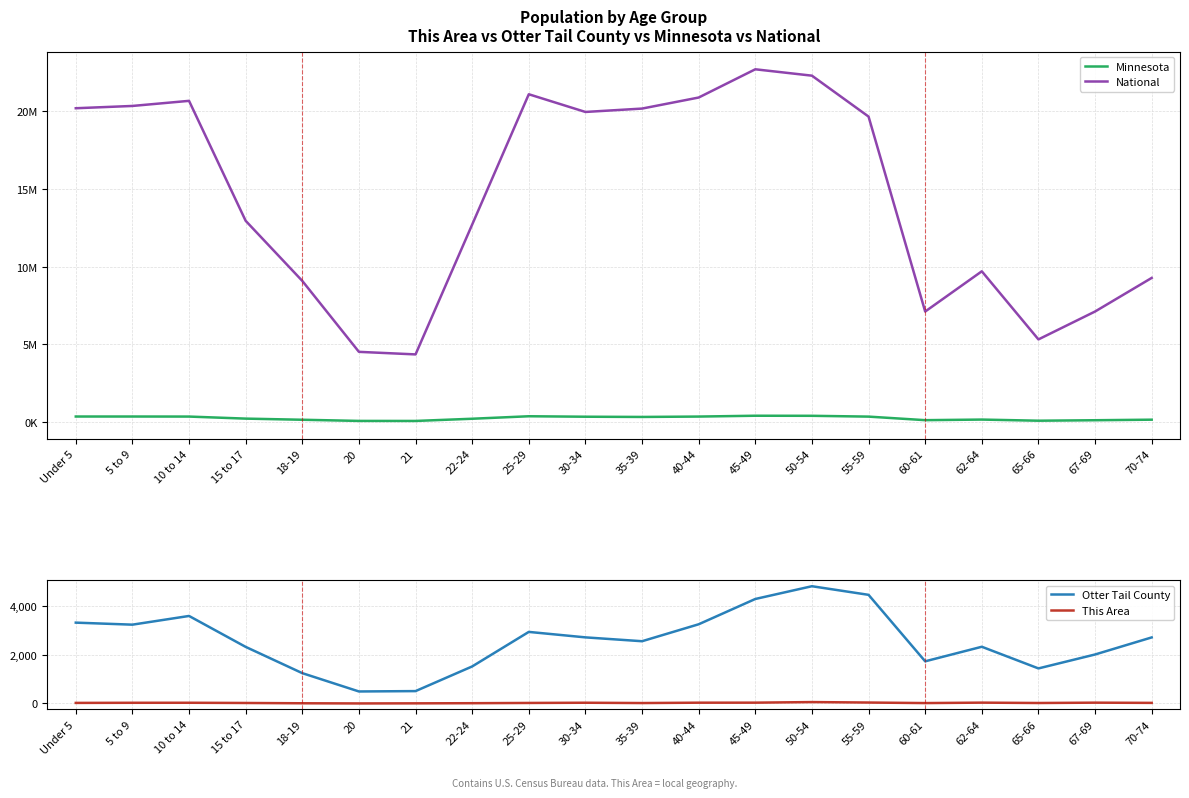

True or false: National and Otter Tail County intersect in this chart.

False